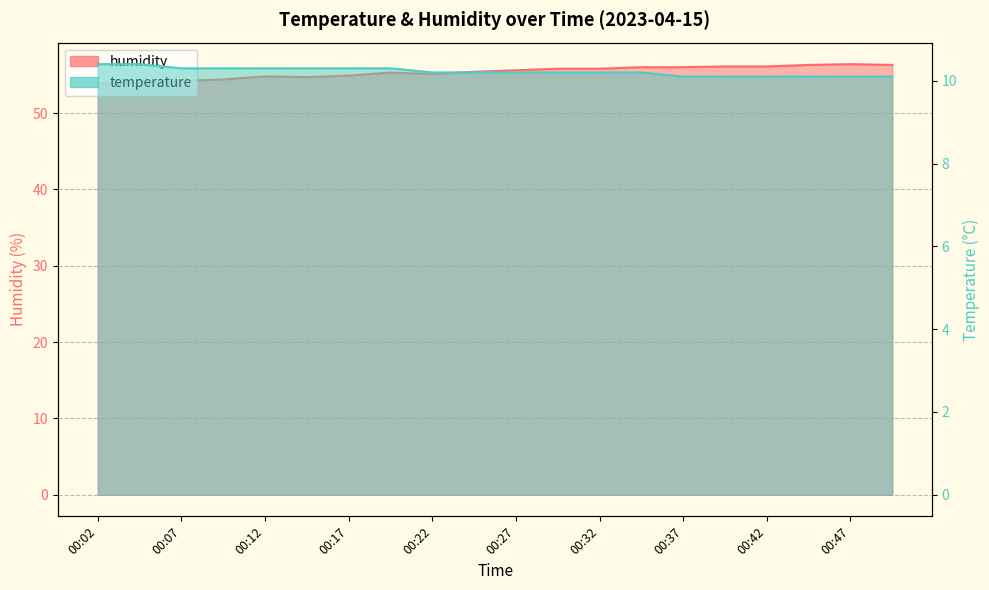

Does the chart have visible grid lines?

Yes